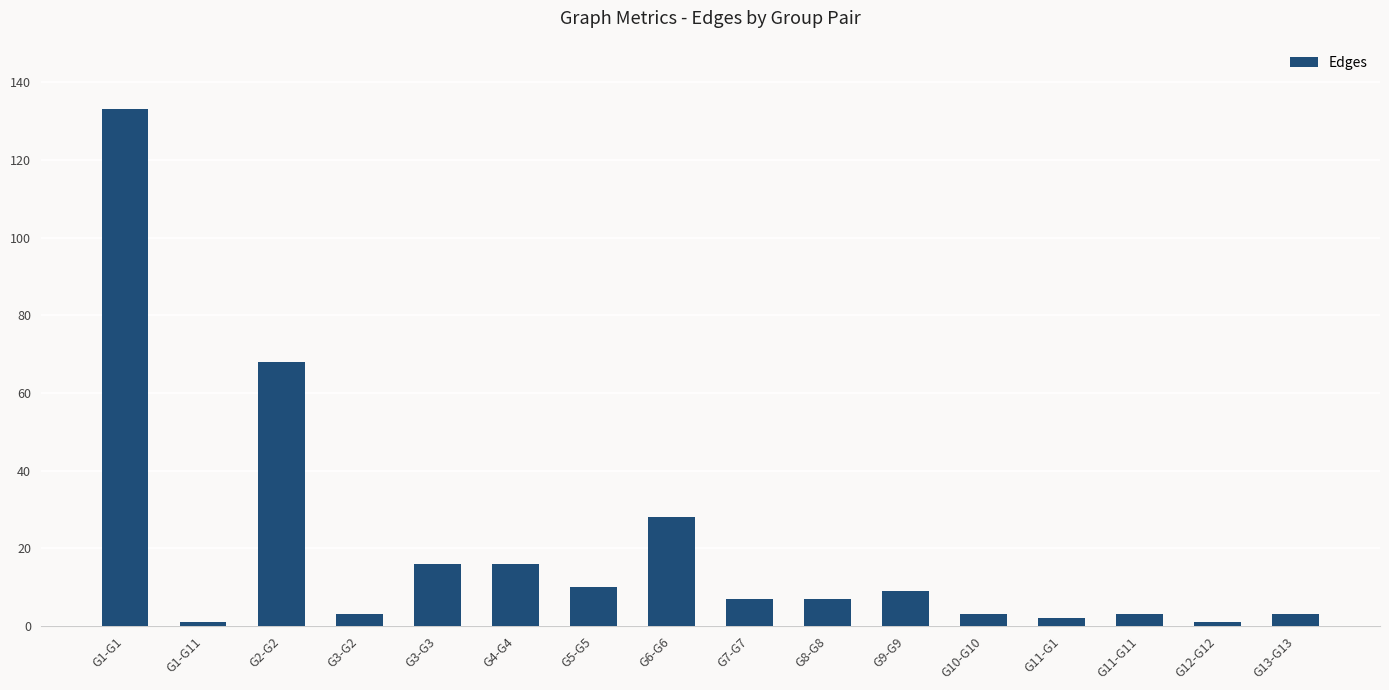

What value does the data have at G11-G1?

2